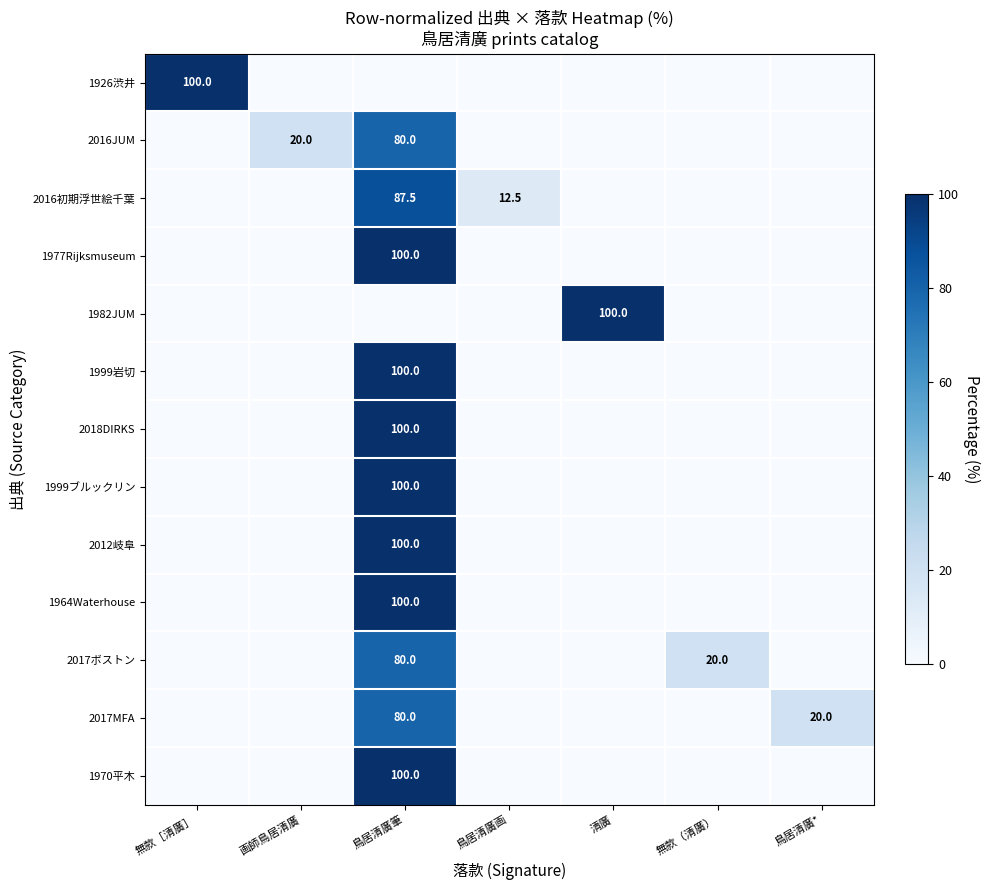

The value of 2016JUM at 鳥居清廣筆 is 130.0. True or false?

False